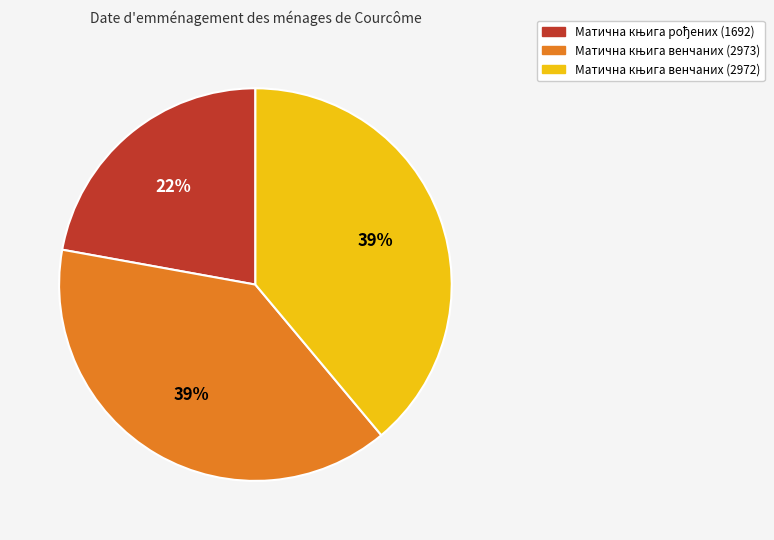

Does any single category account for the majority?

No